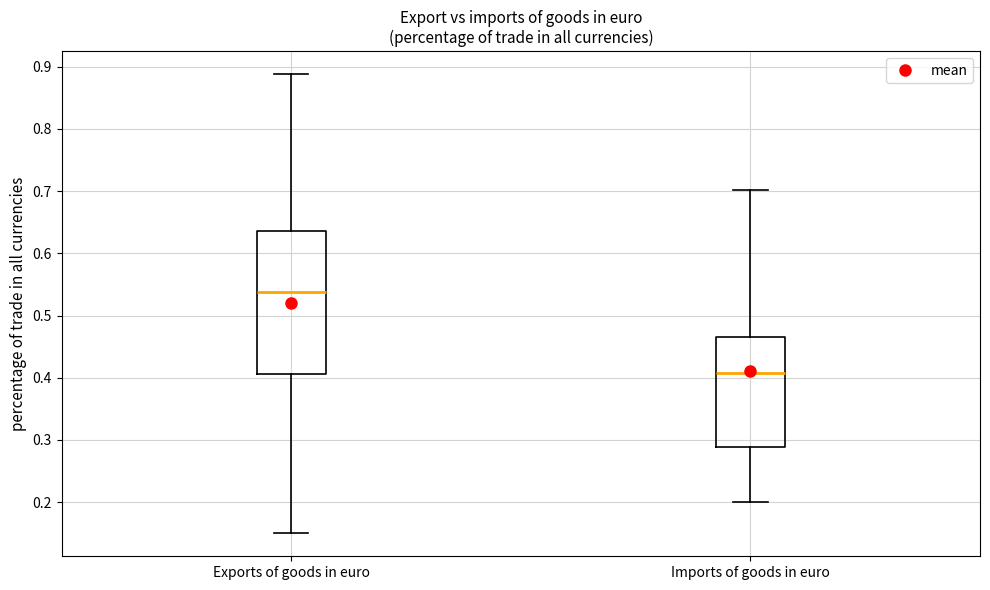

Reading left to right, read every box against the y-axis: the position of its median line, the range the box covers, and the ends of its whiskers. The values are not printed on the chart, so give them approximately, as read against the axis.

Exports of goods in euro: median 0.54, box 0.41 to 0.64, whiskers 0.15 to 0.89
Imports of goods in euro: median 0.41, box 0.29 to 0.47, whiskers 0.20 to 0.70